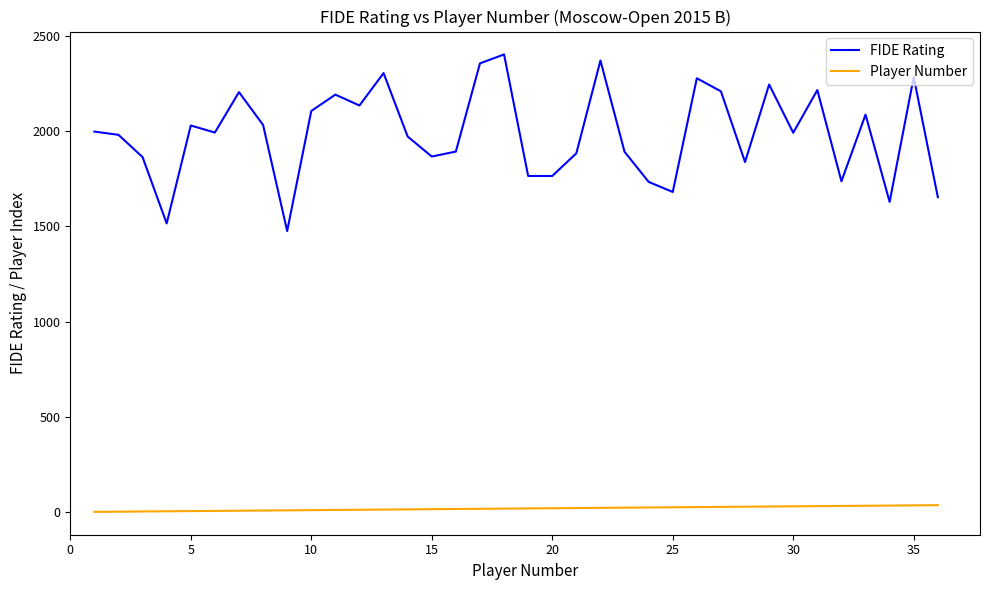

True or false: Player Number and FIDE Rating intersect in this chart.

False